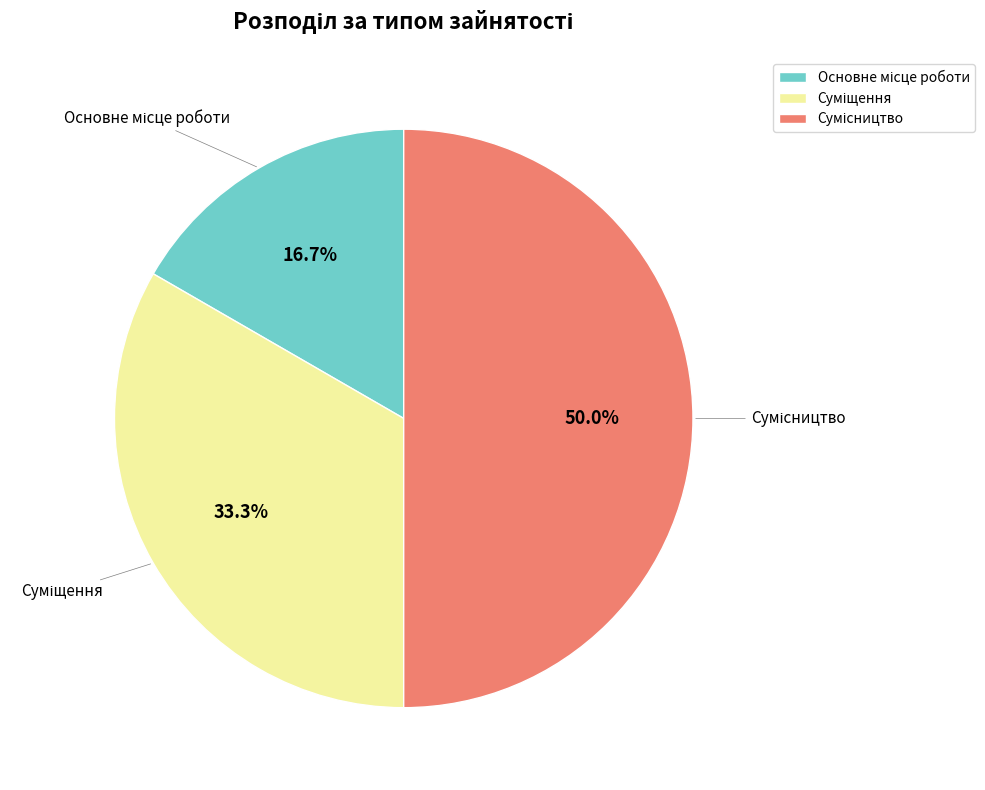

Rank the categories by value from lowest to highest.

Основне місце роботи, Суміщення, Сумісництво